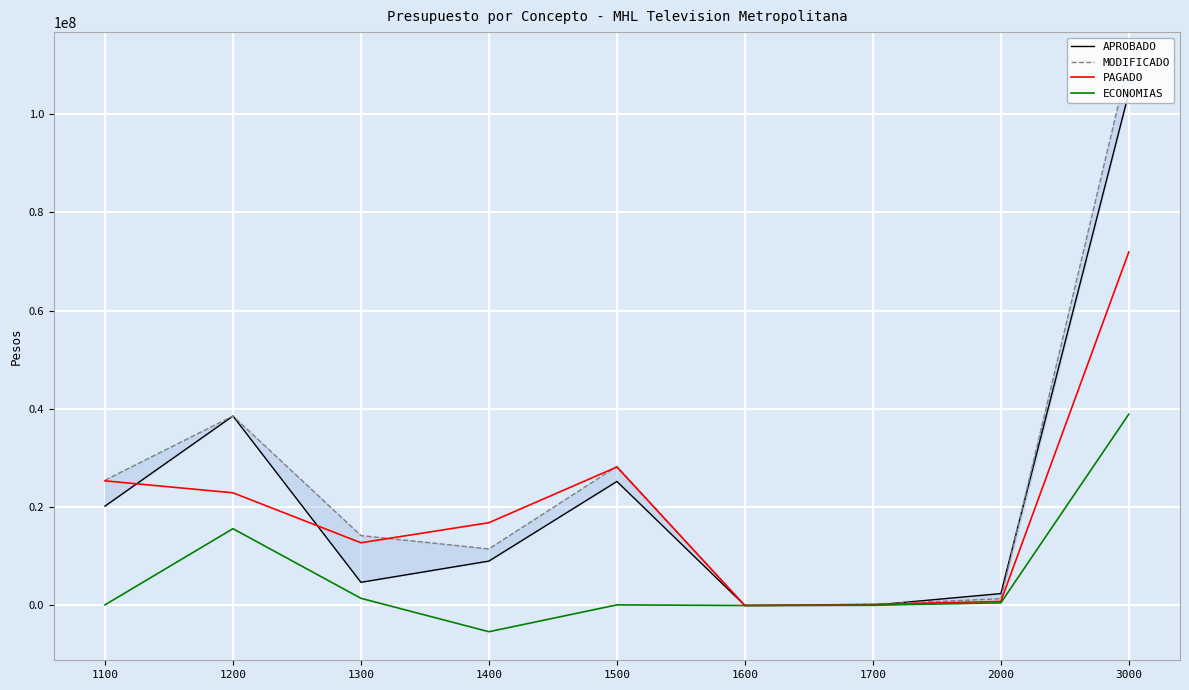

How many interior local valleys does the ECONOMIAS series have?

2